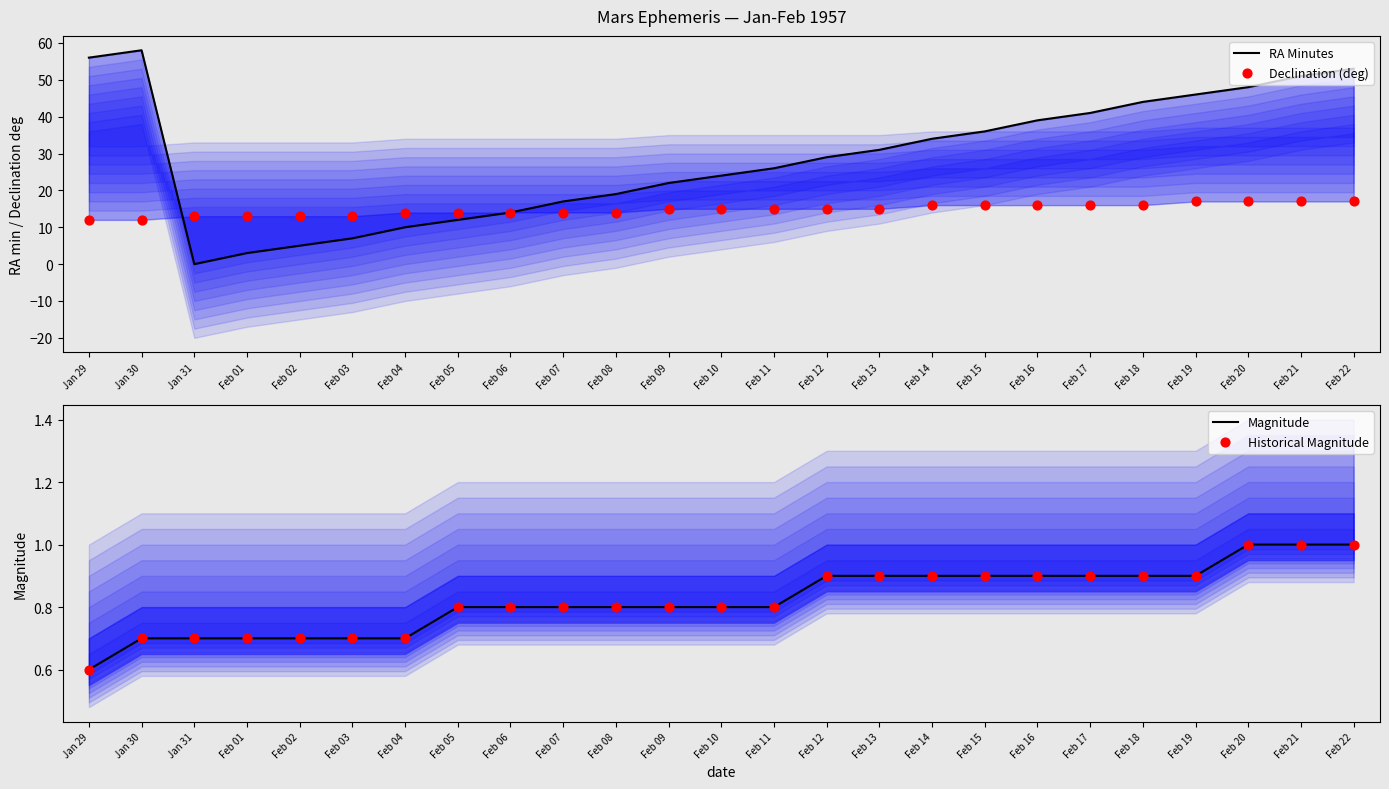

What are all the series names shown in the legend?

RA Minutes, Declination (deg), Magnitude, Historical Magnitude